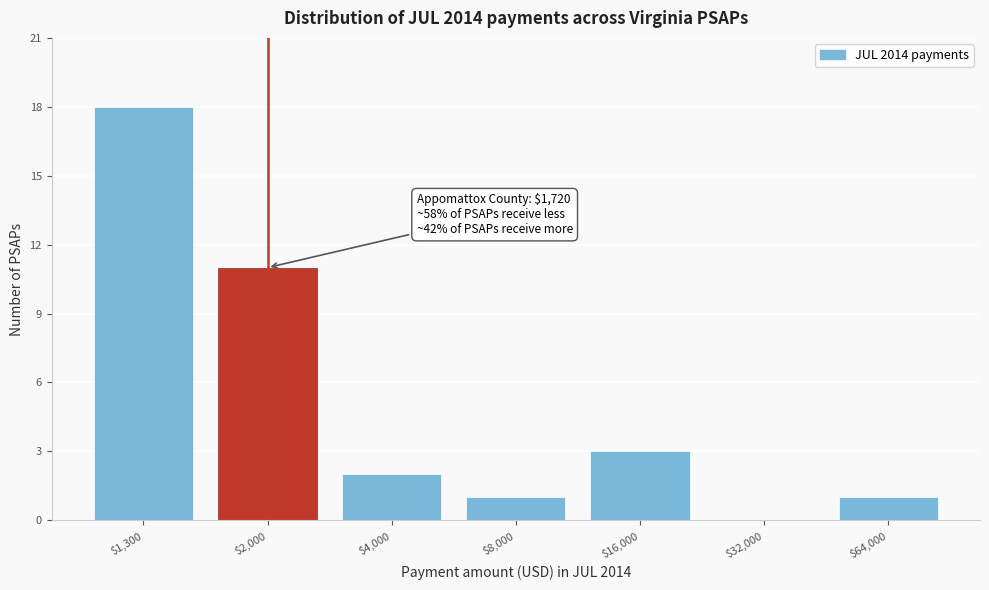

Is it true that the value at $32,000 is 9?

False